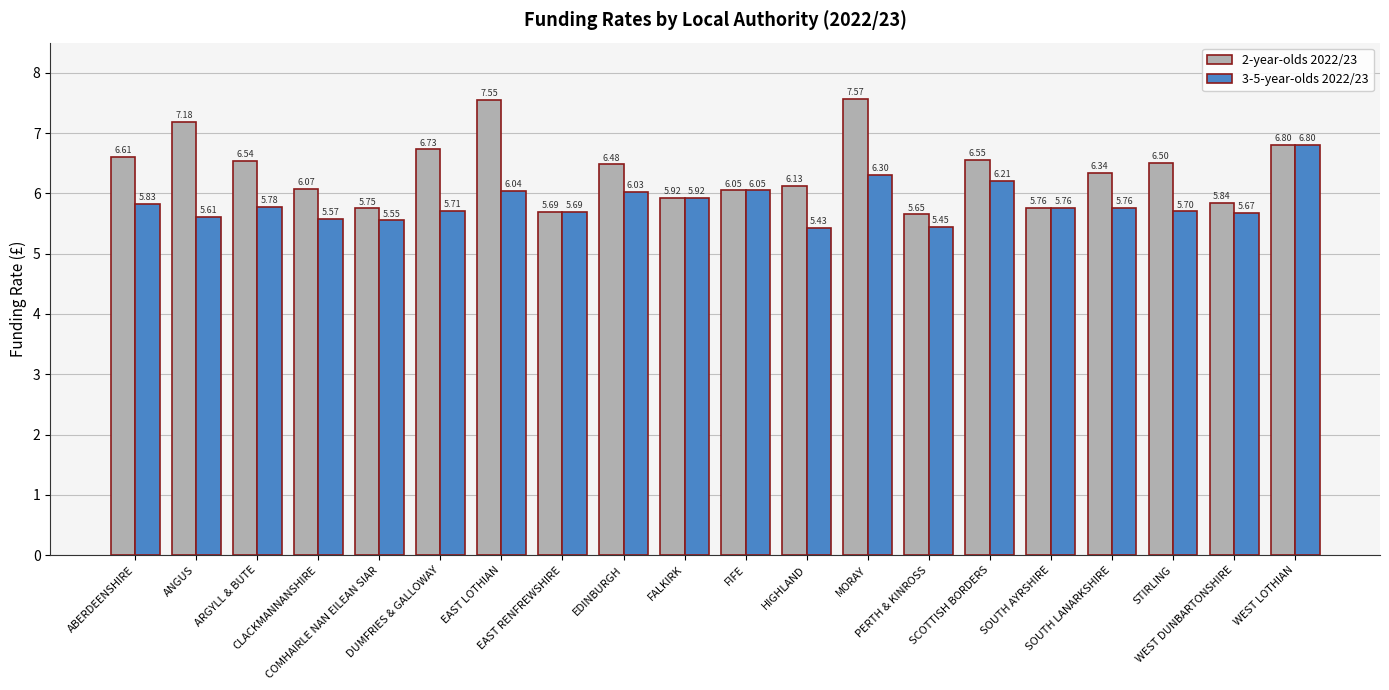

At which label is 2-year-olds 2022/23 closest to 6?

FIFE